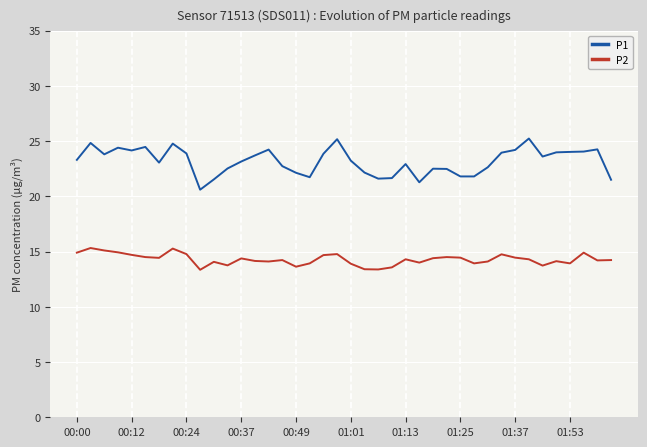

Is this an area chart (filled region under the line)?

No